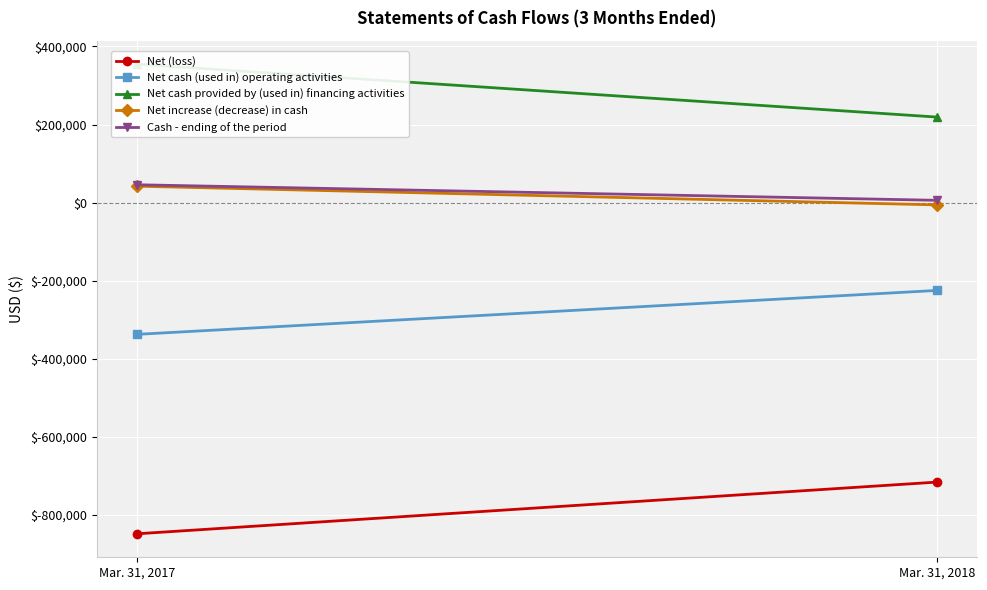

How many Net cash (used in) operating activities values are between -337394 and -224872?

2